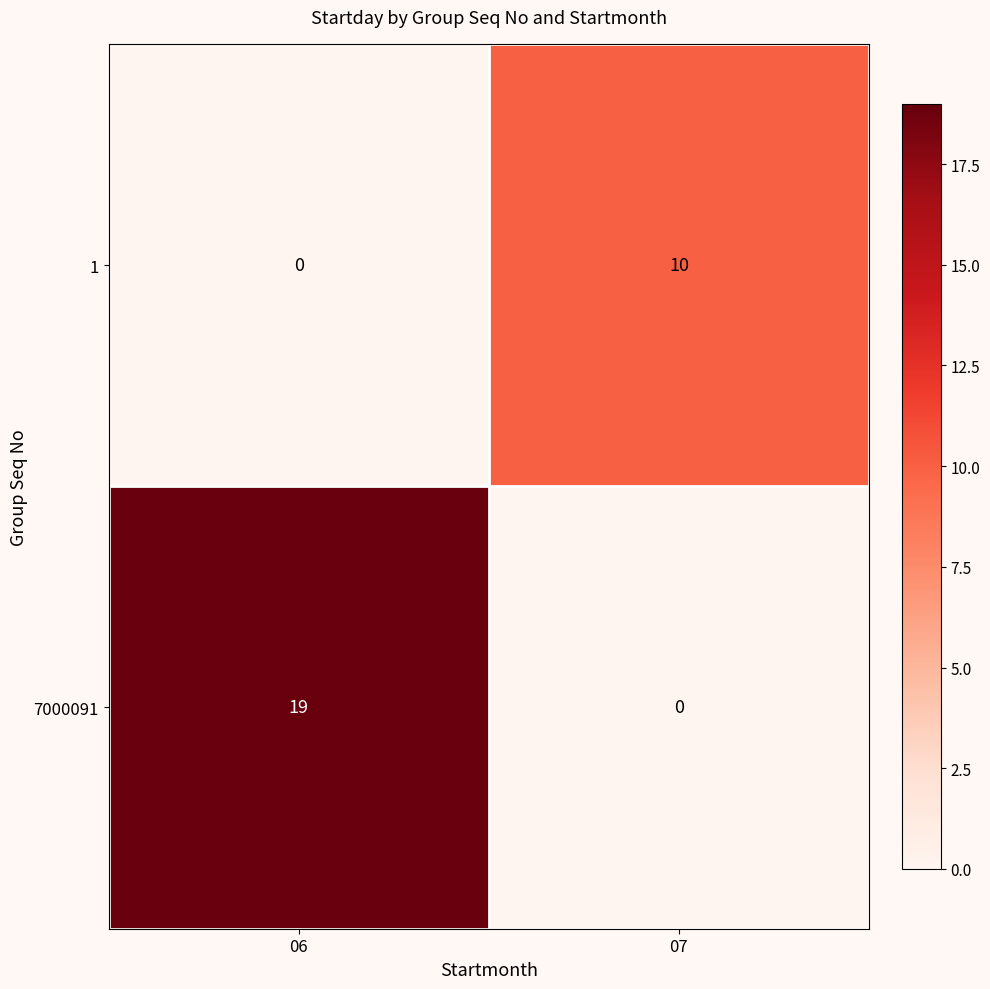

Reading right to left, list all the values displayed in this chart.

1: 07=10	06=0
7000091: 07=0	06=19